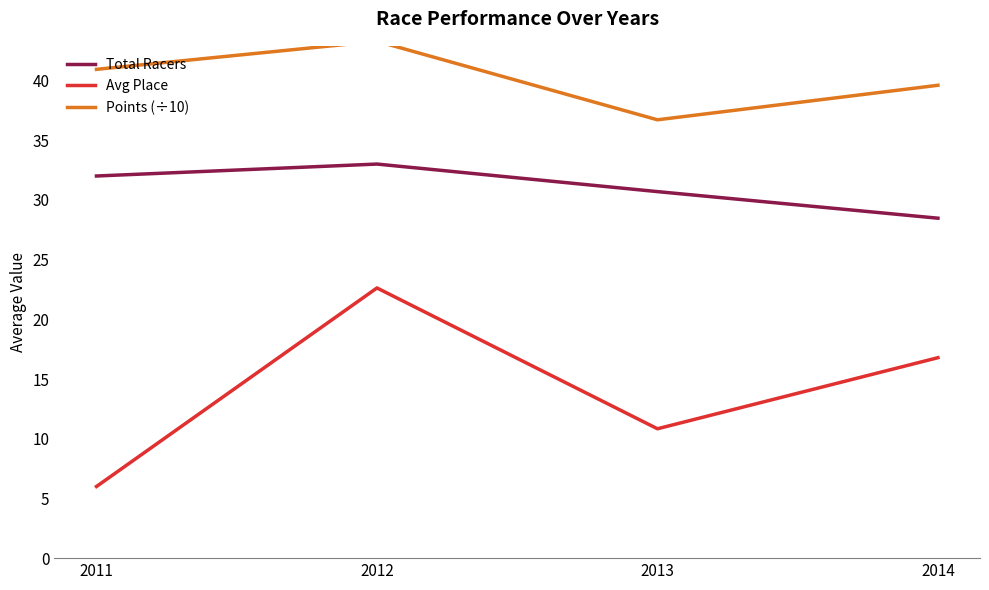

What is the highest value of the Total Racers series?

33.0